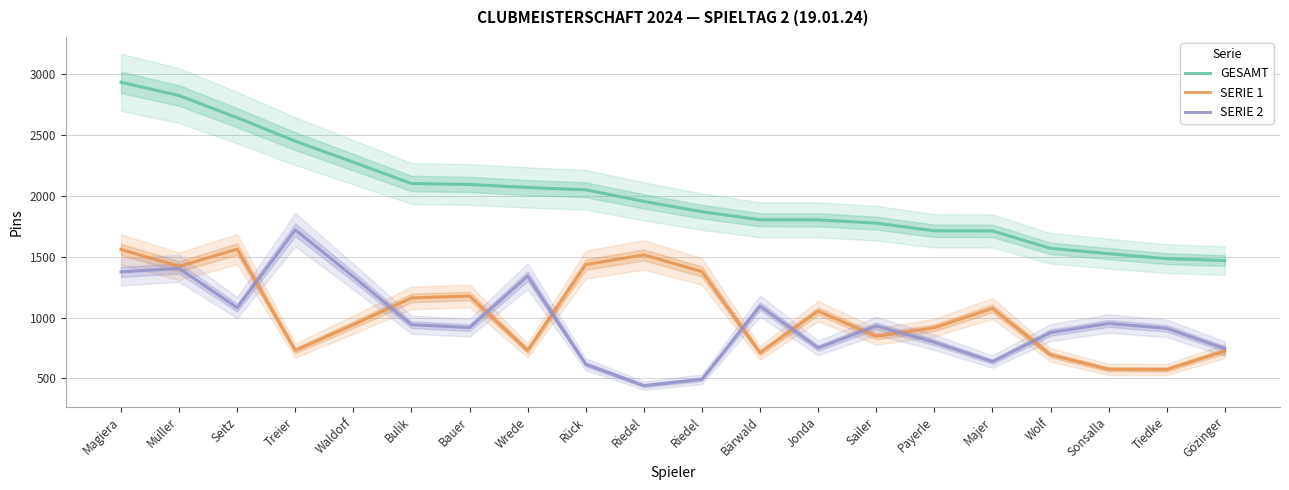

True or false: SERIE 2 and GESAMT intersect in this chart.

False